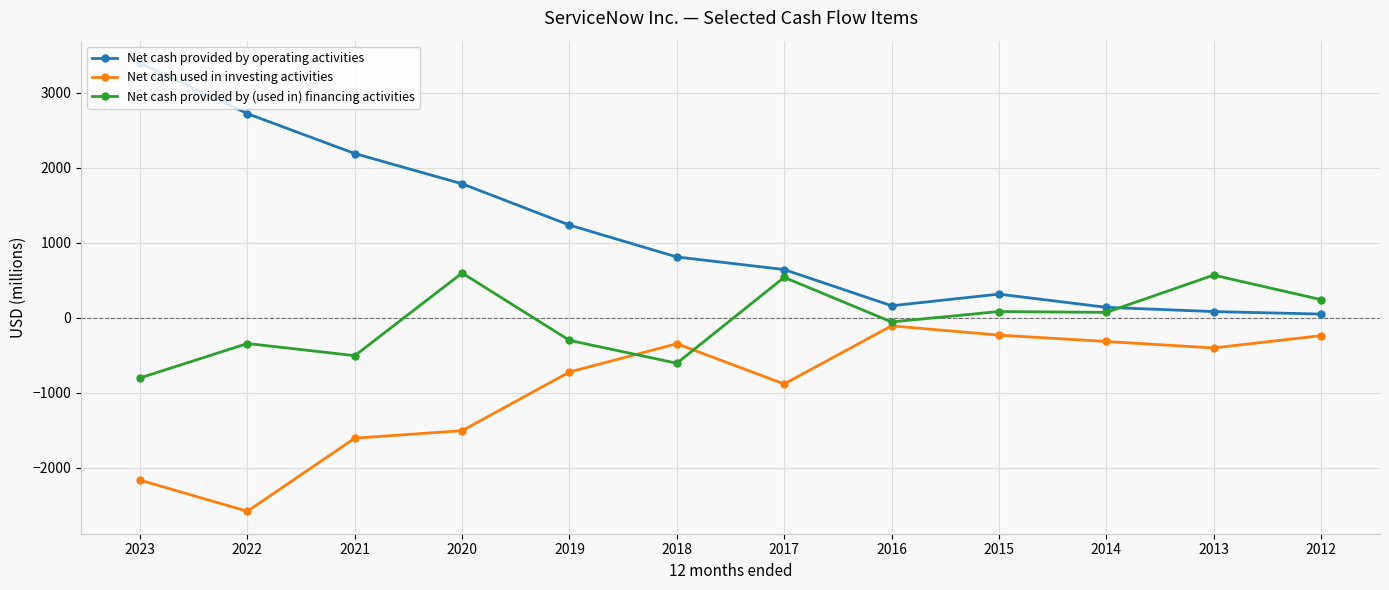

What is the total value across all series at 2021?

78